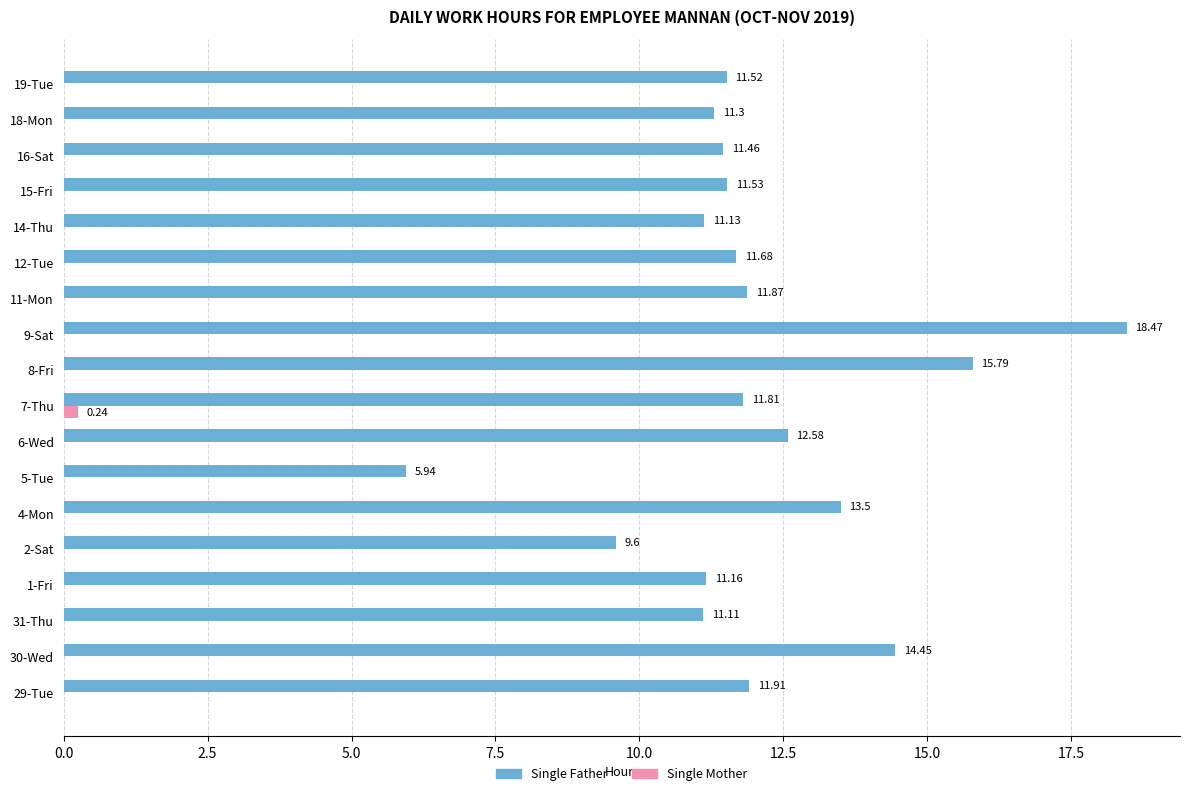

Between 6-Wed and 15-Fri, which series saw the biggest shift?

Single Father